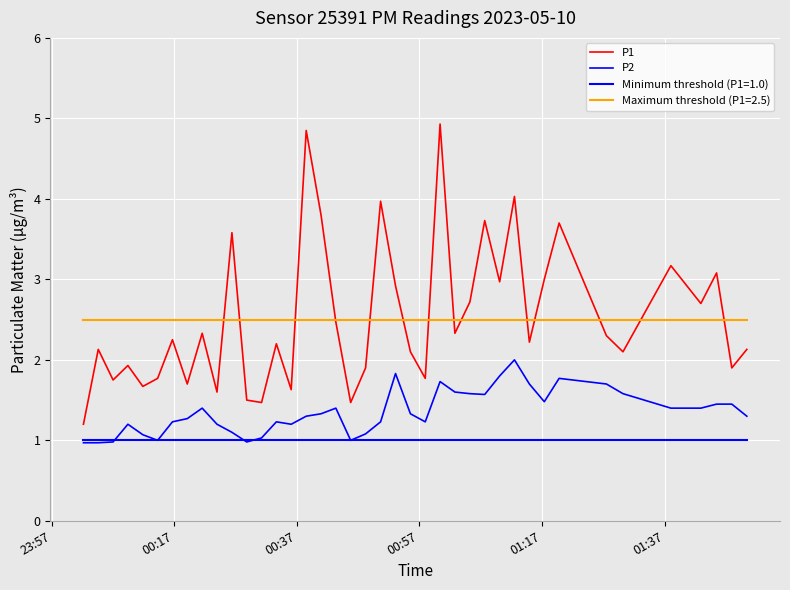

True or false: P1 and P2 intersect in this chart.

False